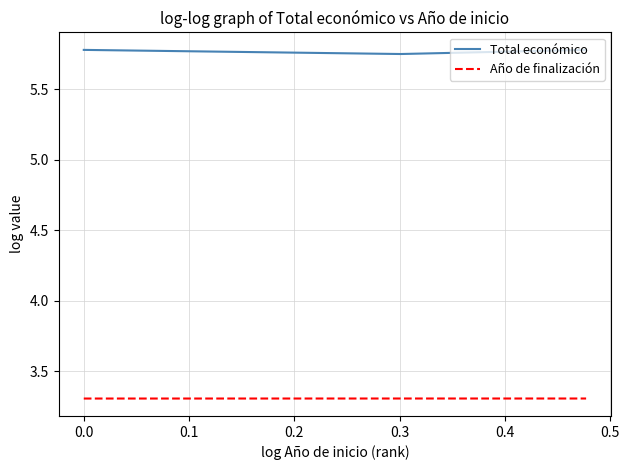

What is the maximum value for Año de finalización?

3.3